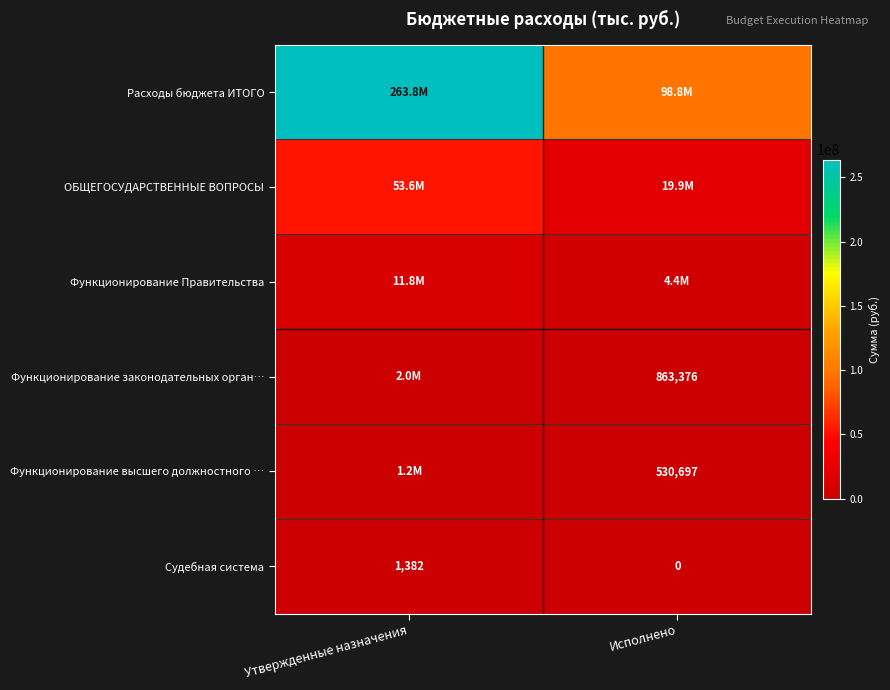

Rank the categories by Судебная система value from highest to lowest.

Утвержденные назначения, Исполнено